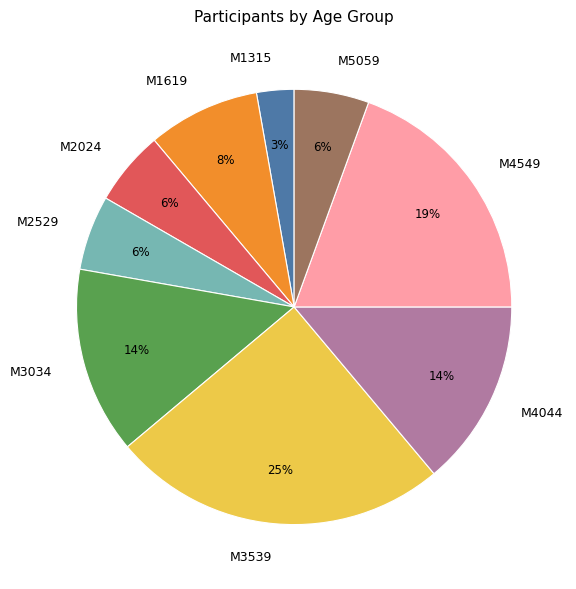

True or false: M2024 accounts for 6% of the total.

True